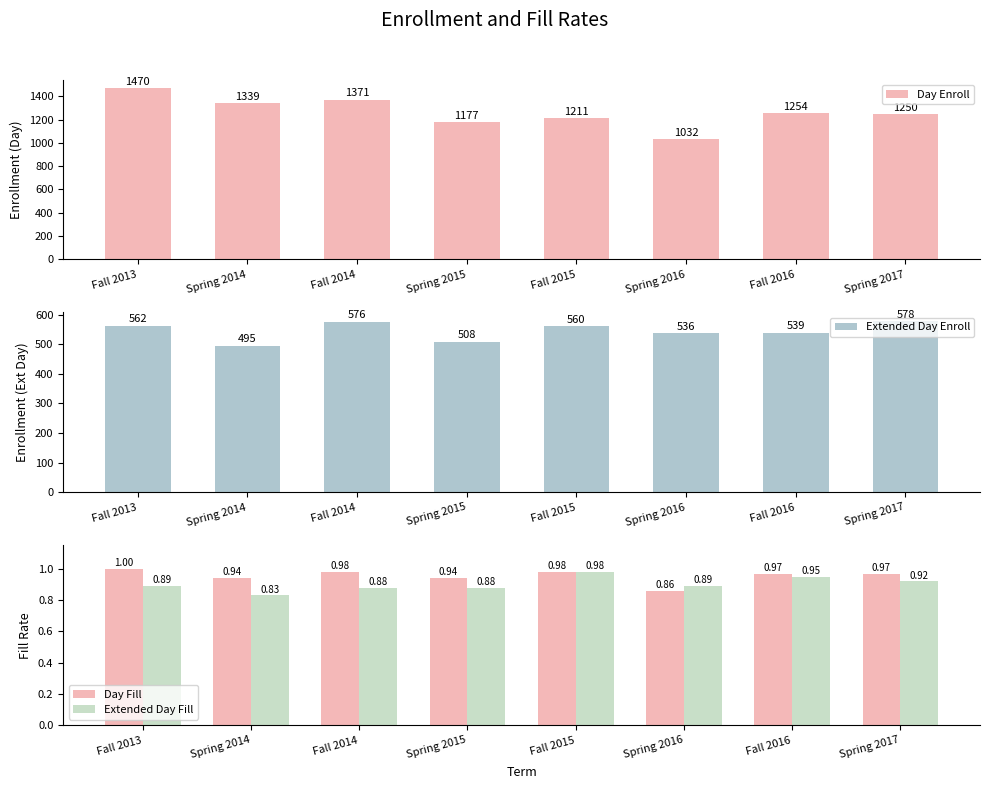

The value of Day Enroll at Spring 2015 is 1177. True or false?

True